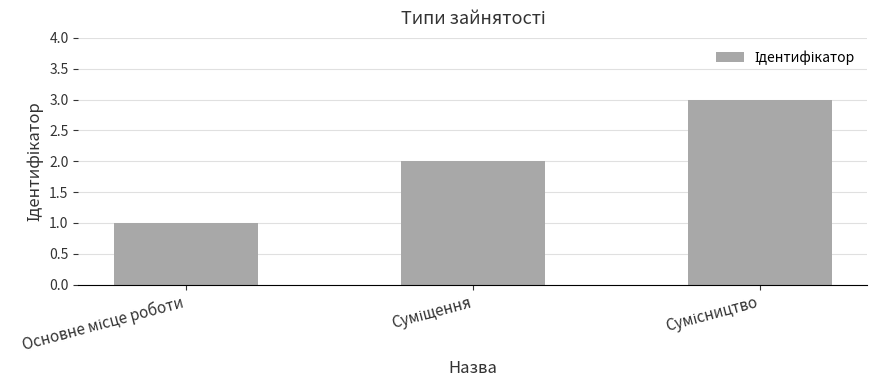

Count the values in the range 1 to 3.

3